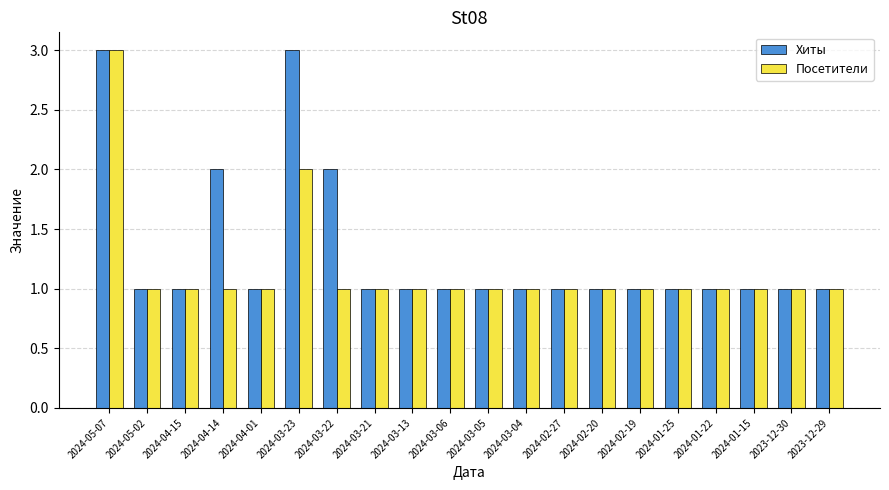

What is the minimum value for Хиты?

1